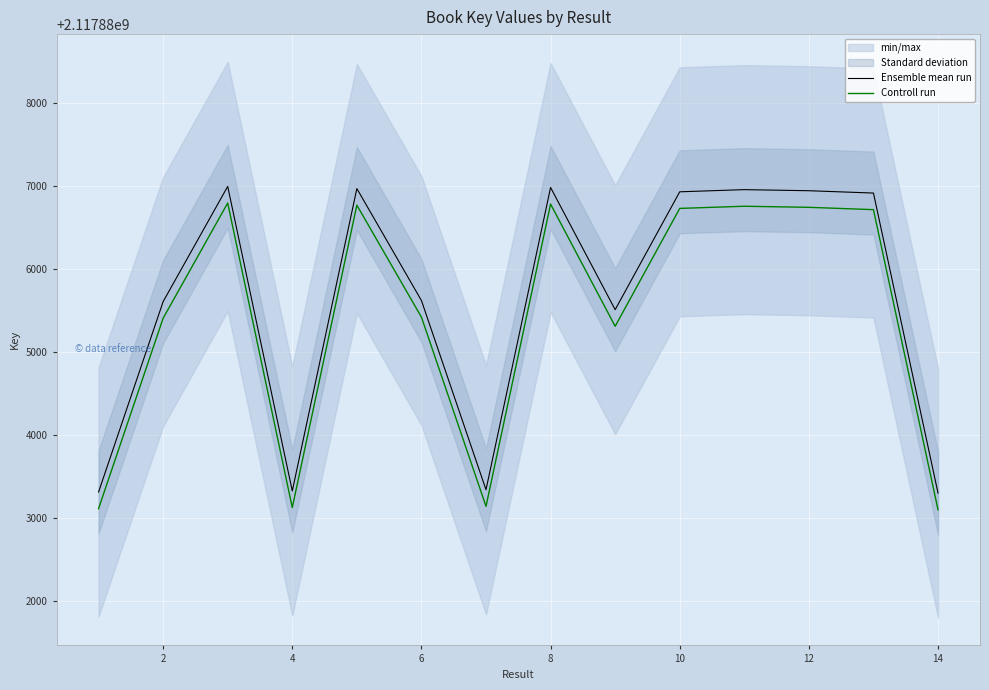

What is the value of the Ensemble mean run point at the 1st from the left?

2117883313